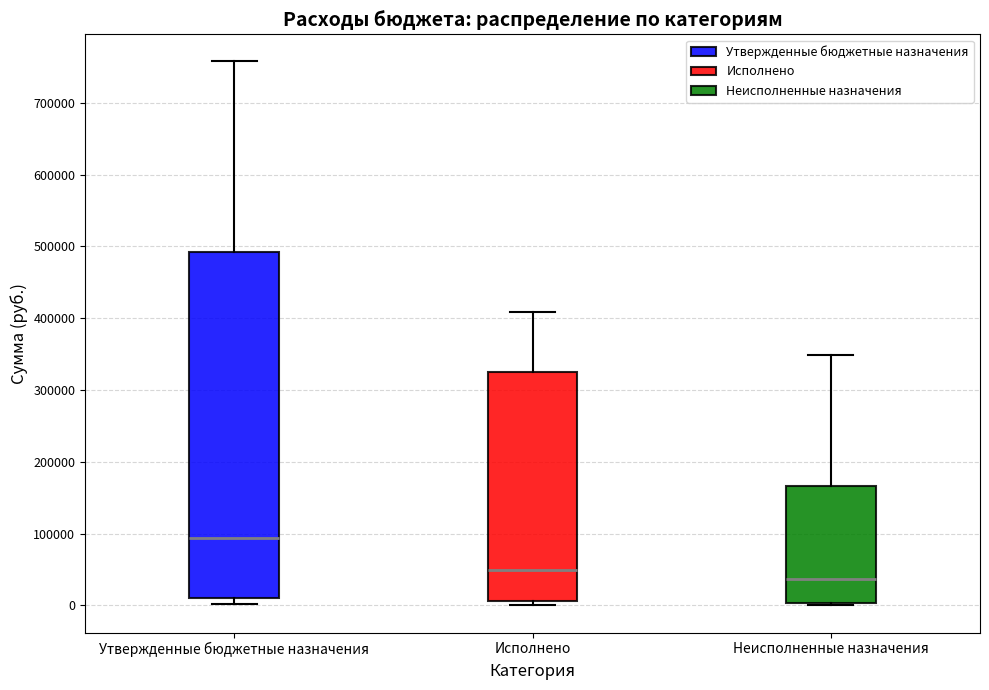

Reading left to right, transcribe this box plot: for each box, give where its median line is, the range the box spans, and where its two whiskers end, as read against the y-axis. The values are not printed on the chart, so give them approximately, as read against the axis.

Утвержденные бюджетные назначения: median 90000, box 10000 to 490000, whiskers 0 to 760000
Исполнено: median 50000, box 10000 to 320000, whiskers 0 to 410000
Неисполненные назначения: median 40000, box 0 to 170000, whiskers 0 to 350000